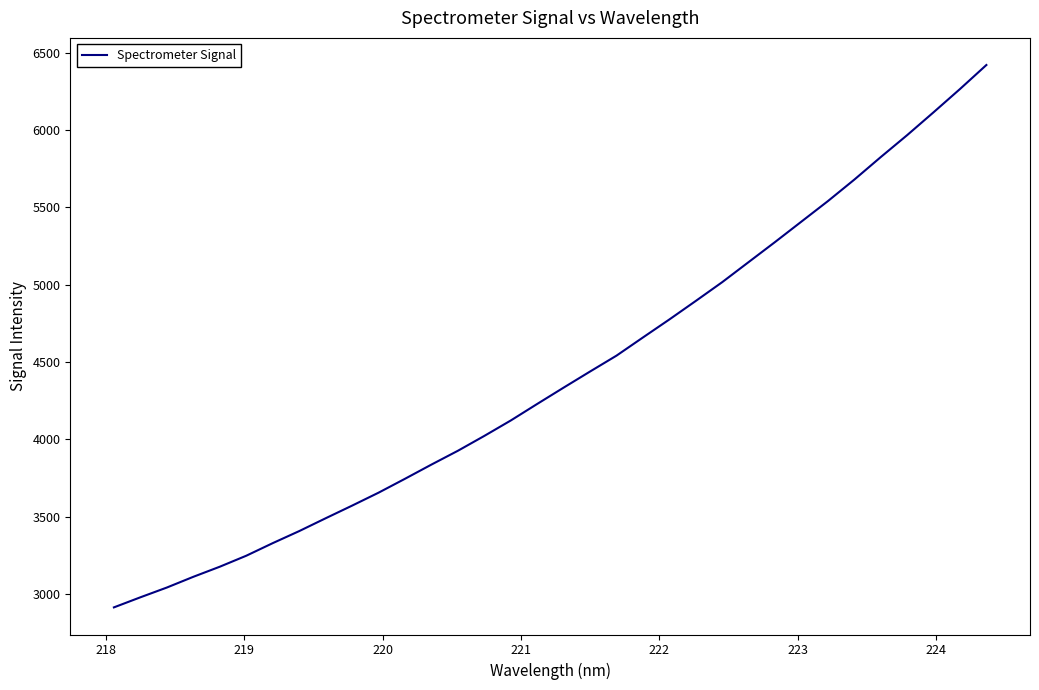

True or false: there are more than 1 points higher than both neighbors.

False